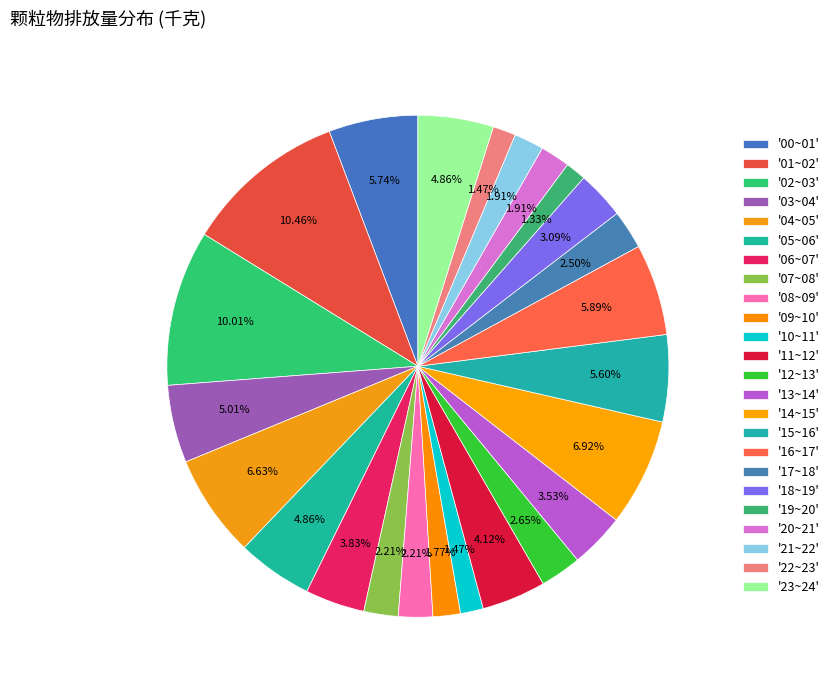

Rank the categories by value from highest to lowest.

01~02, 02~03, 14~15, 04~05, 16~17, 00~01, 15~16, 03~04, 05~06, 23~24, 11~12, 06~07, 13~14, 18~19, 12~13, 17~18, 07~08, 08~09, 20~21, 21~22, 09~10, 10~11, 22~23, 19~20